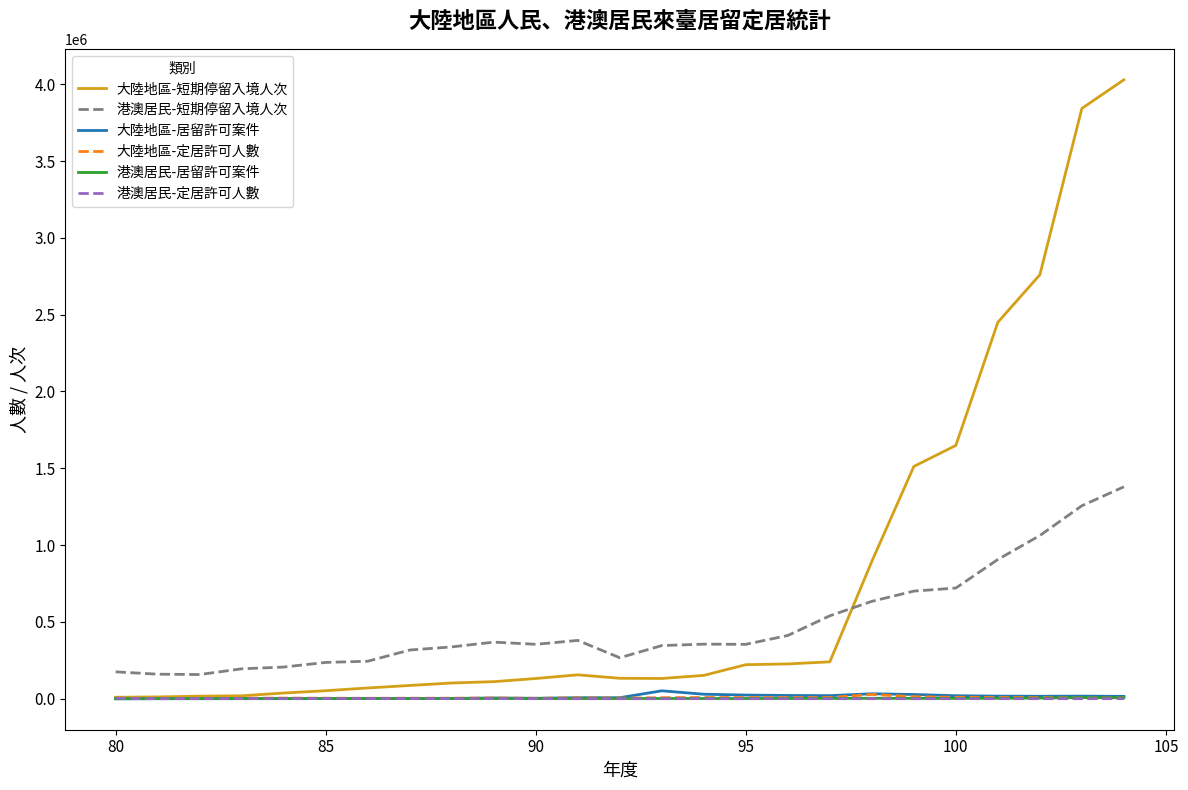

Does the chart have visible grid lines?

No